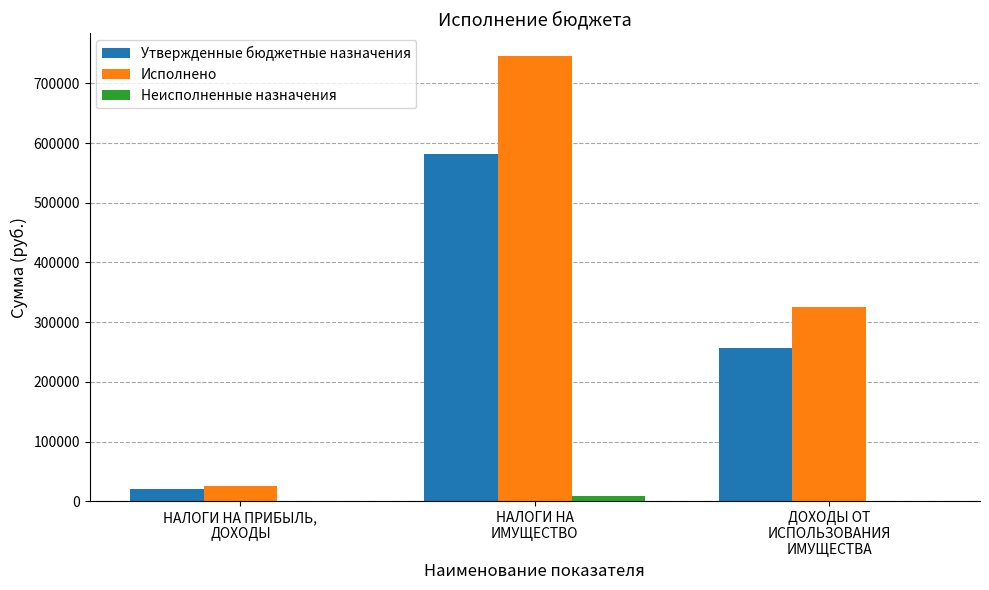

Which series has the largest total across all categories?

Исполнено